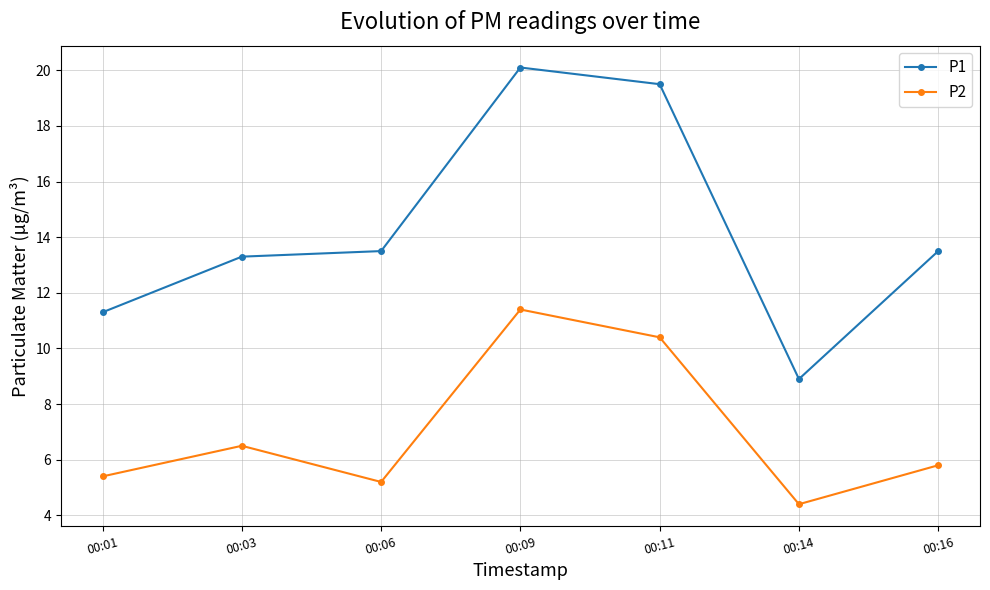

At which label does P1 reach its peak?

00:09